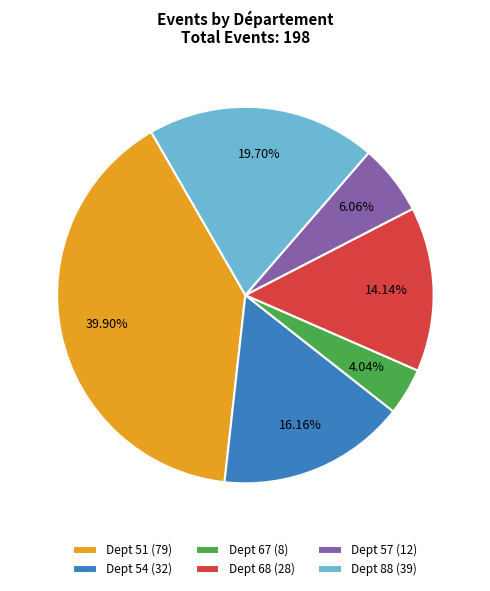

Is Dept 68 (28) the majority of the pie?

No